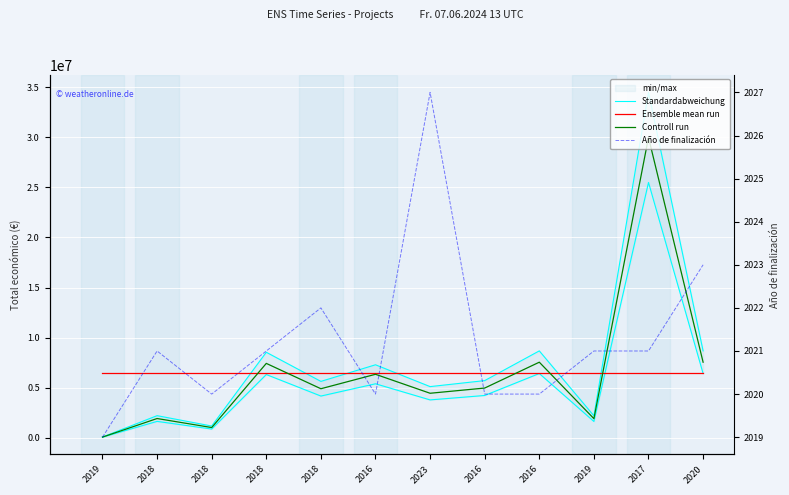

At which label does Controll run first exceed 4953160?

2018